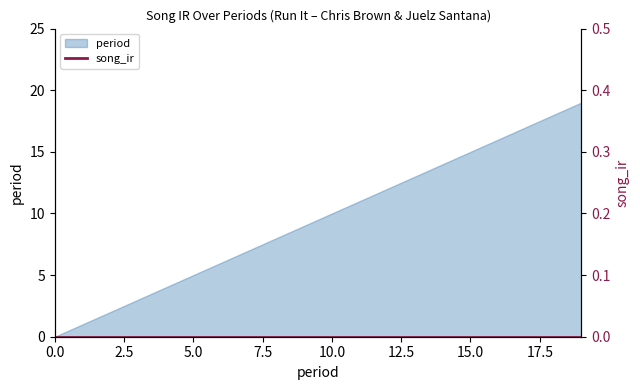

Reading left to right, extract all data points from this chart.

0	1	2	3	4	5	6	7	8	9	10	11	12	13	14	15	16	17	18	19